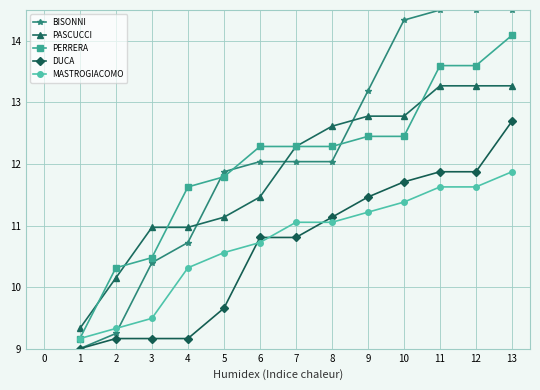

Which series ends up on top after the final intersection of PASCUCCI and PERRERA?

PERRERA